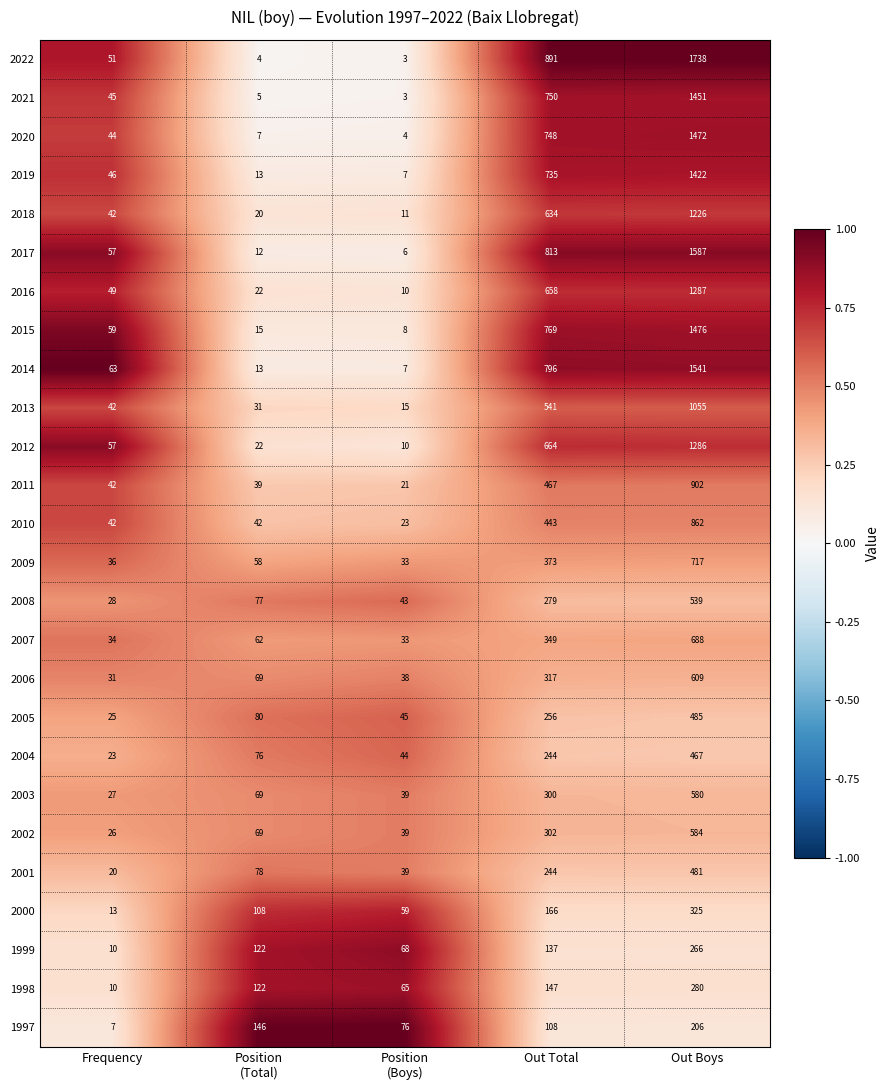

What is the difference between the 2016 values at Frequency and Out Total?

609